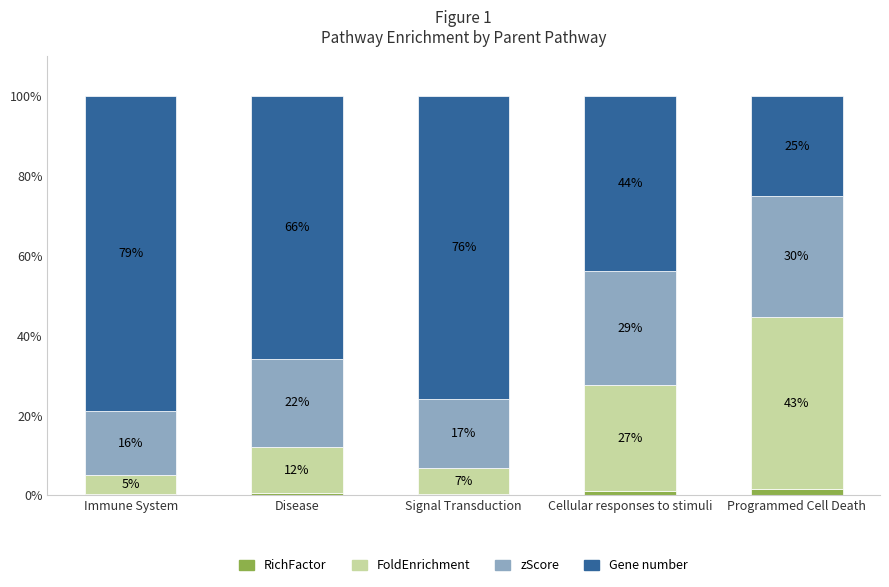

The zScore series shows 17.3 at Signal Transduction. True or false?

True